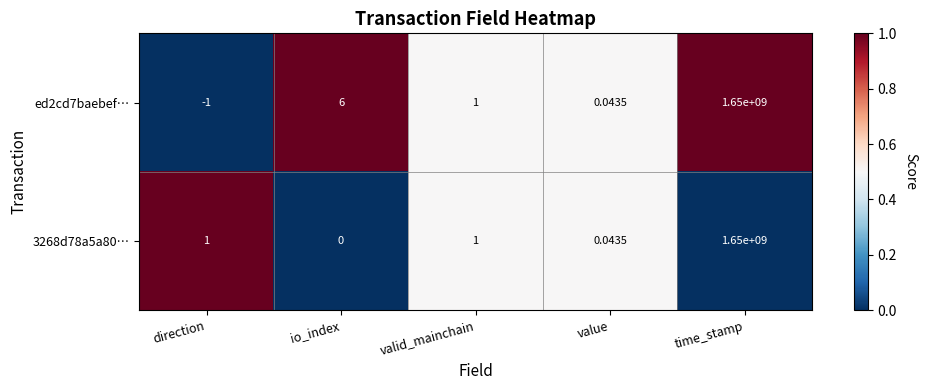

At which label does ed2cd7baebef… first exceed 1?

io_index